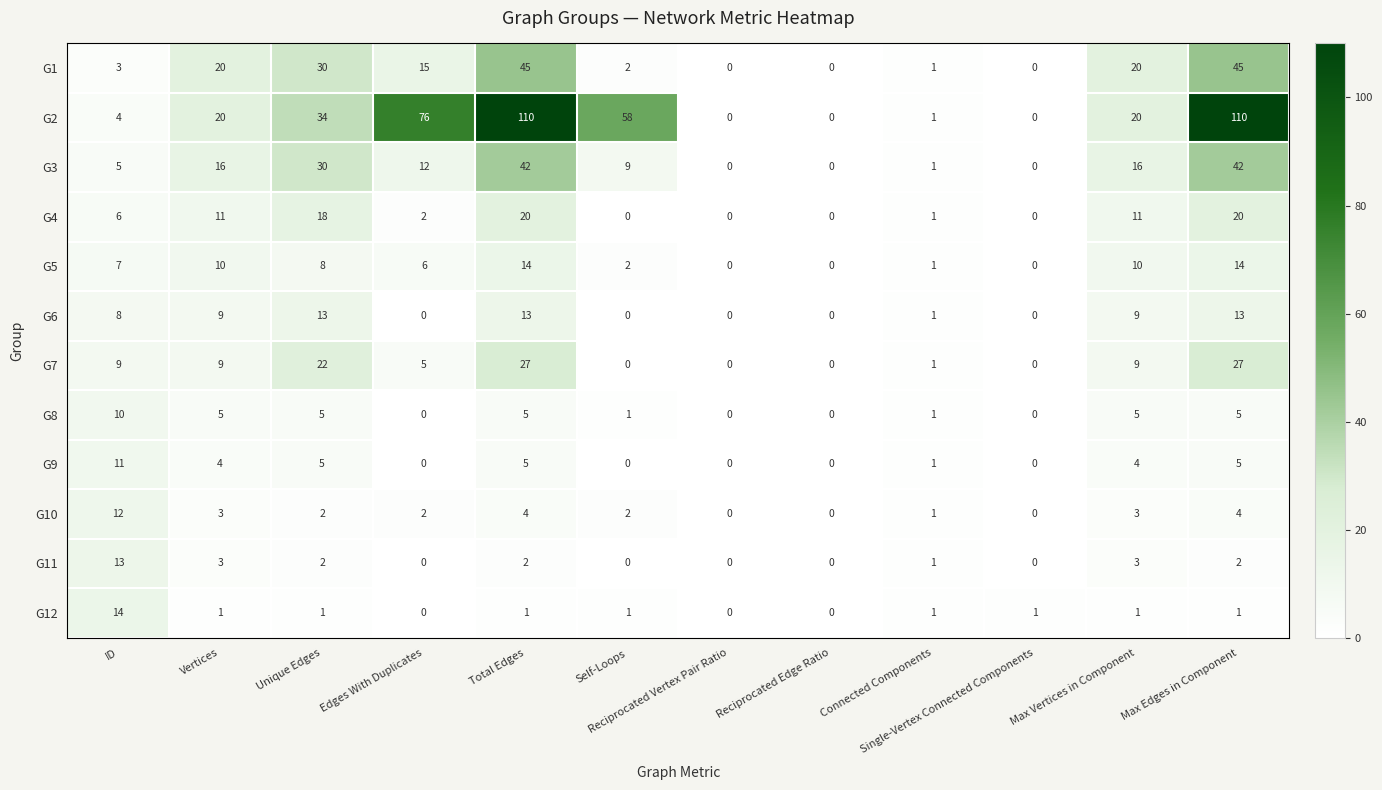

What is the difference between the highest and lowest values at Total Edges?

109